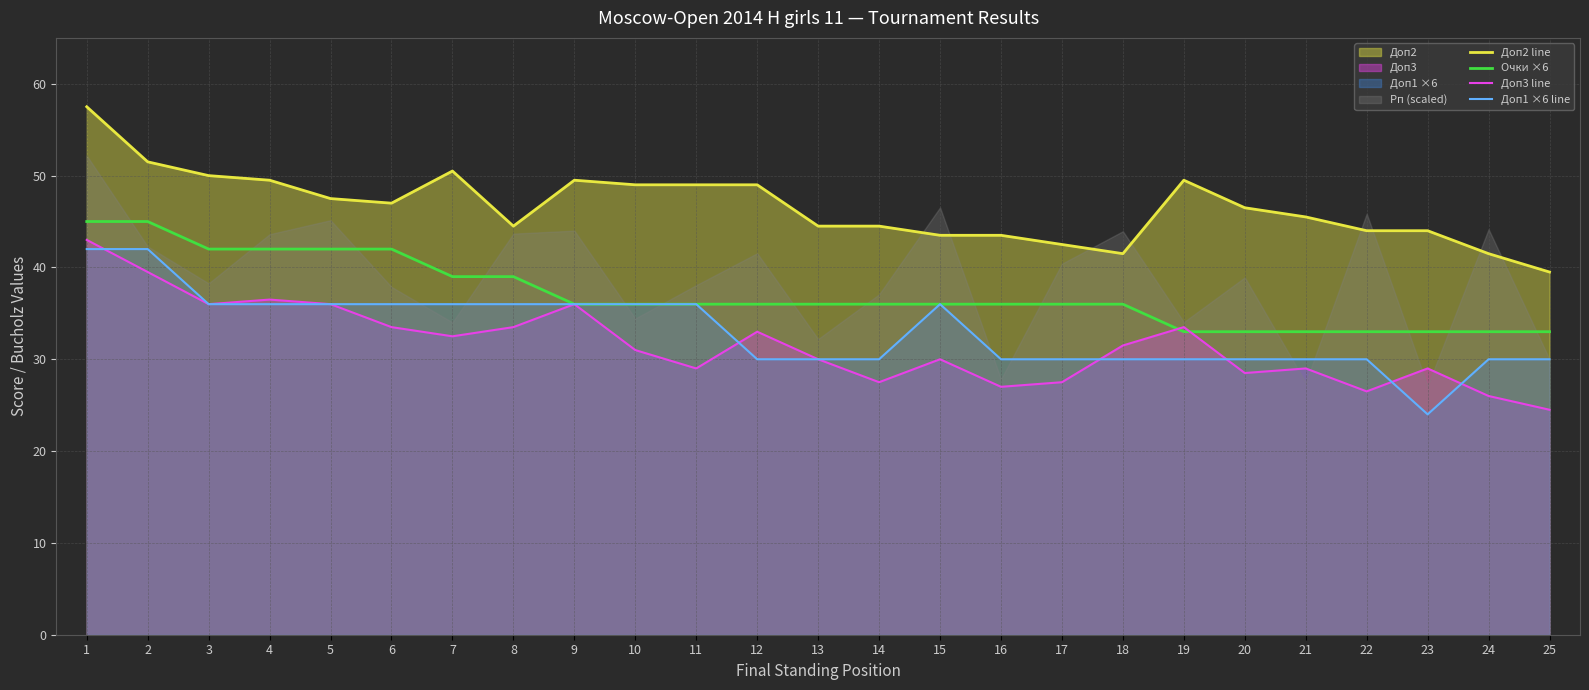

At which label does Очки ×6 reach its peak?

1